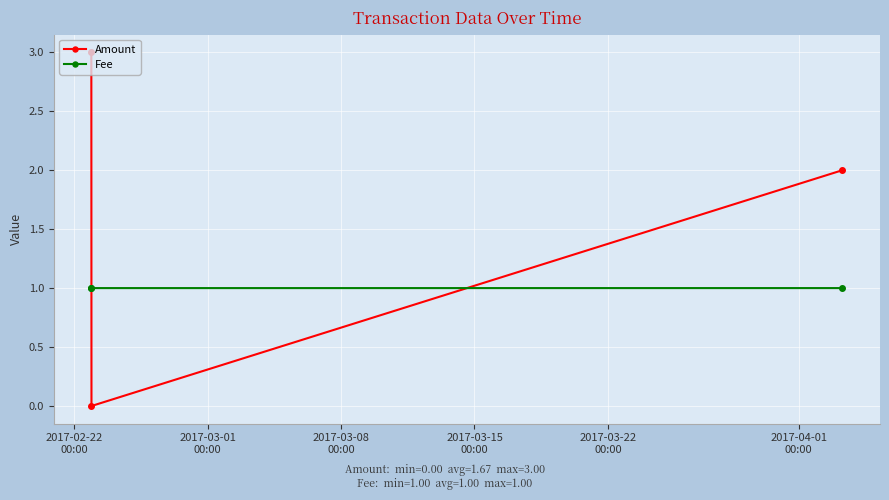

Rank the series by their average value, from highest to lowest.

Amount, Fee